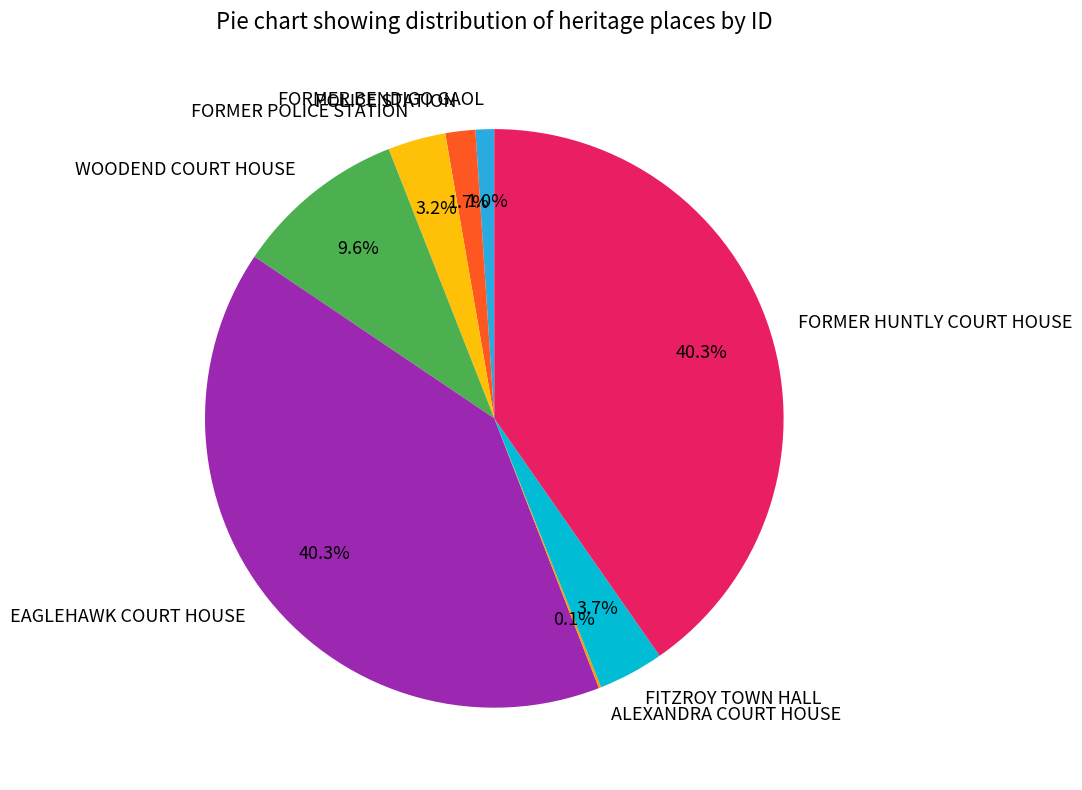

Does POLICE STATION account for over 50% of the chart?

No